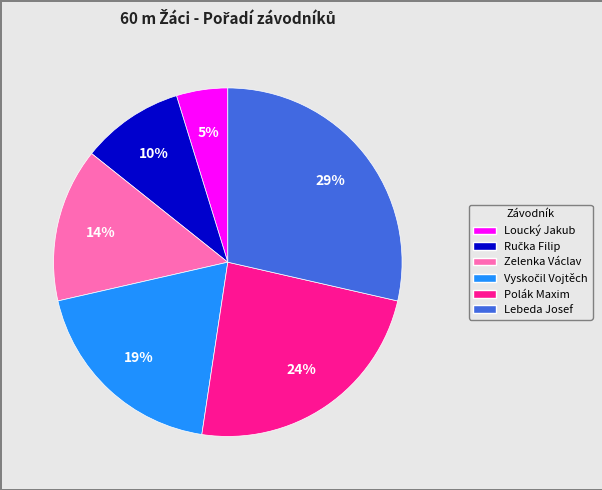

To the nearest percent, what is the difference between the largest and smallest slice percentages?

24%